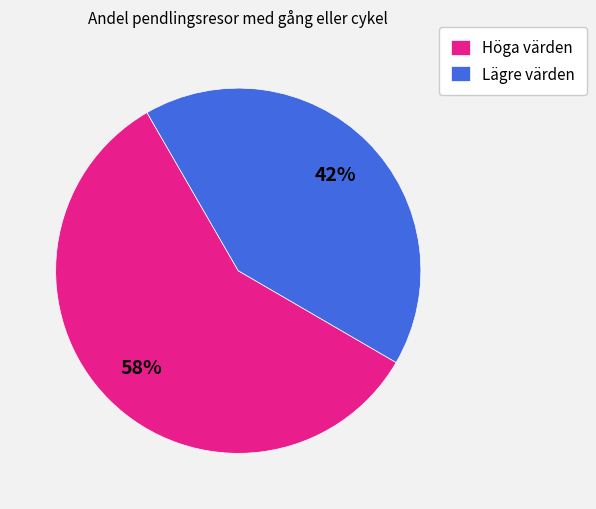

Count the number of slices in the pie.

2